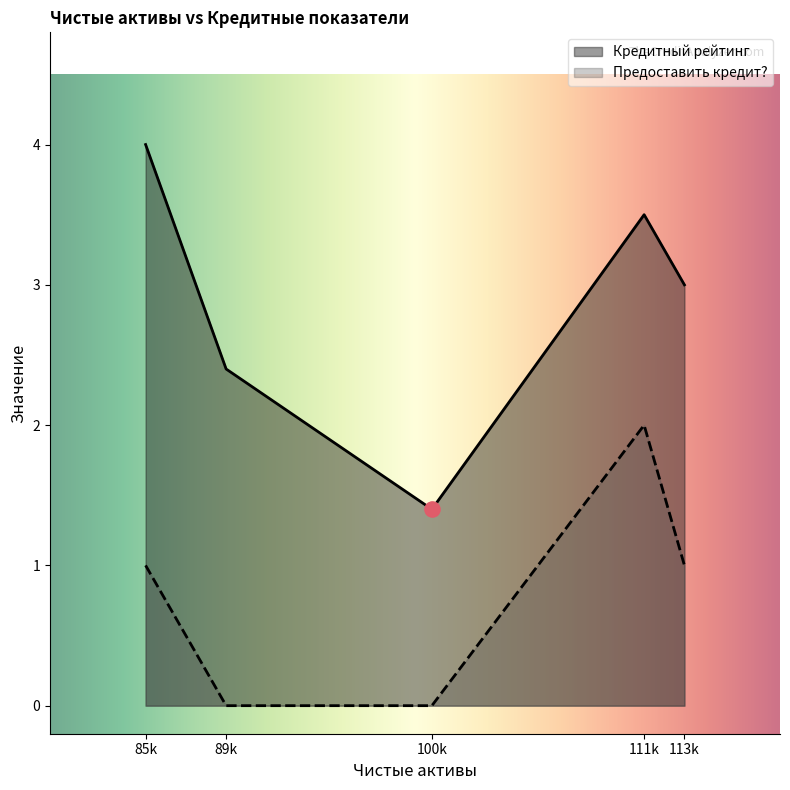

What are all the series names shown in the legend?

Кредитный рейтинг, Предоставить кредит?